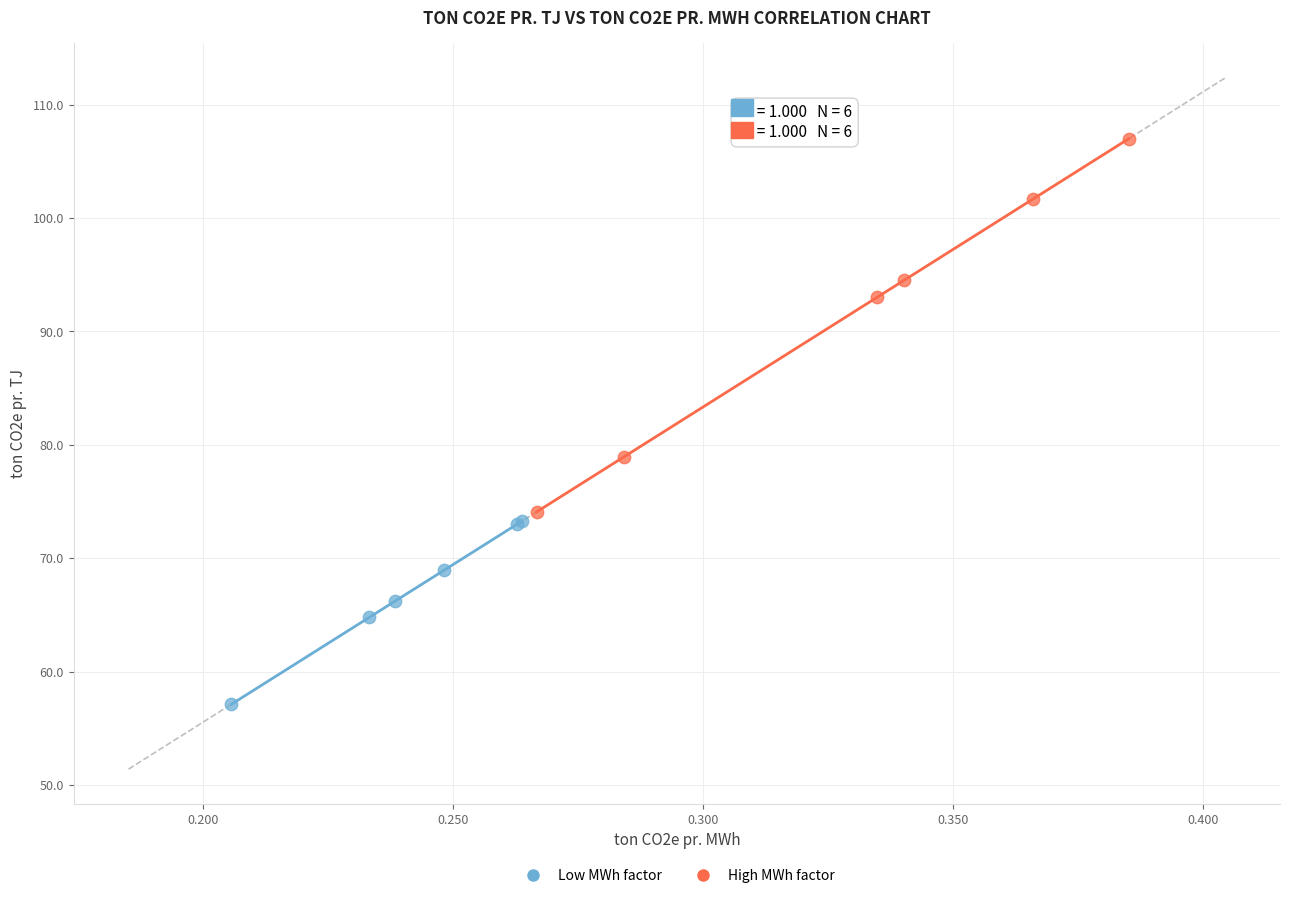

Which series reaches the minimum Y coordinate?

Low MWh factor